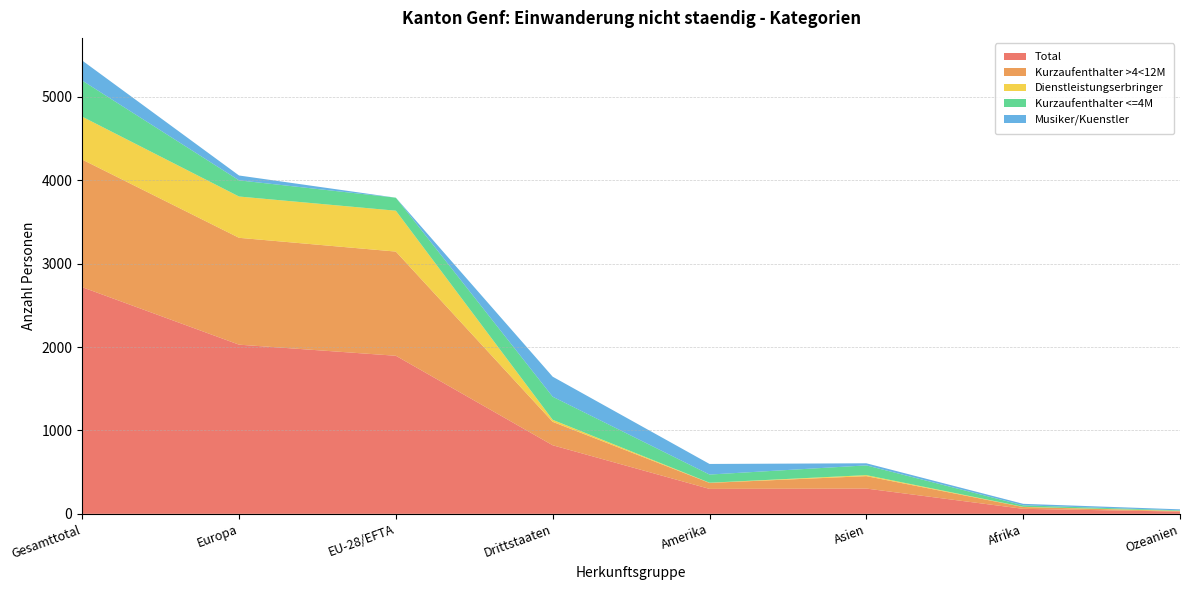

Reading left to right, what are all the values shown in this chart?

Total: 2717	2028	1895	822	299	303	60	27
Kurzaufenthalter >4<12M: 1530	1281	1249	281	72	149	22	6
Dienstleistungserbringer: 514	495	490	24	2	12	2	3
Kurzaufenthalter <=4M: 433	194	156	277	98	117	18	6
Musiker/Kuenstler: 240	58	0	240	127	25	18	12